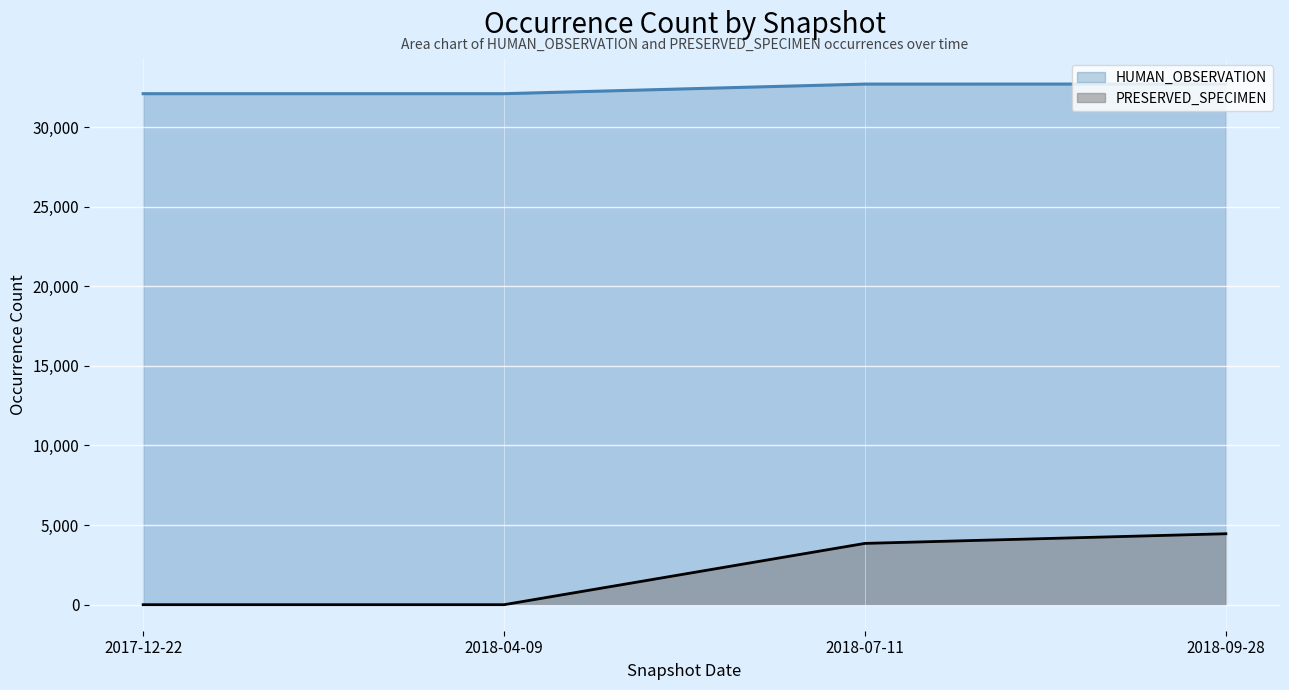

True or false: PRESERVED_SPECIMEN and HUMAN_OBSERVATION intersect in this chart.

False